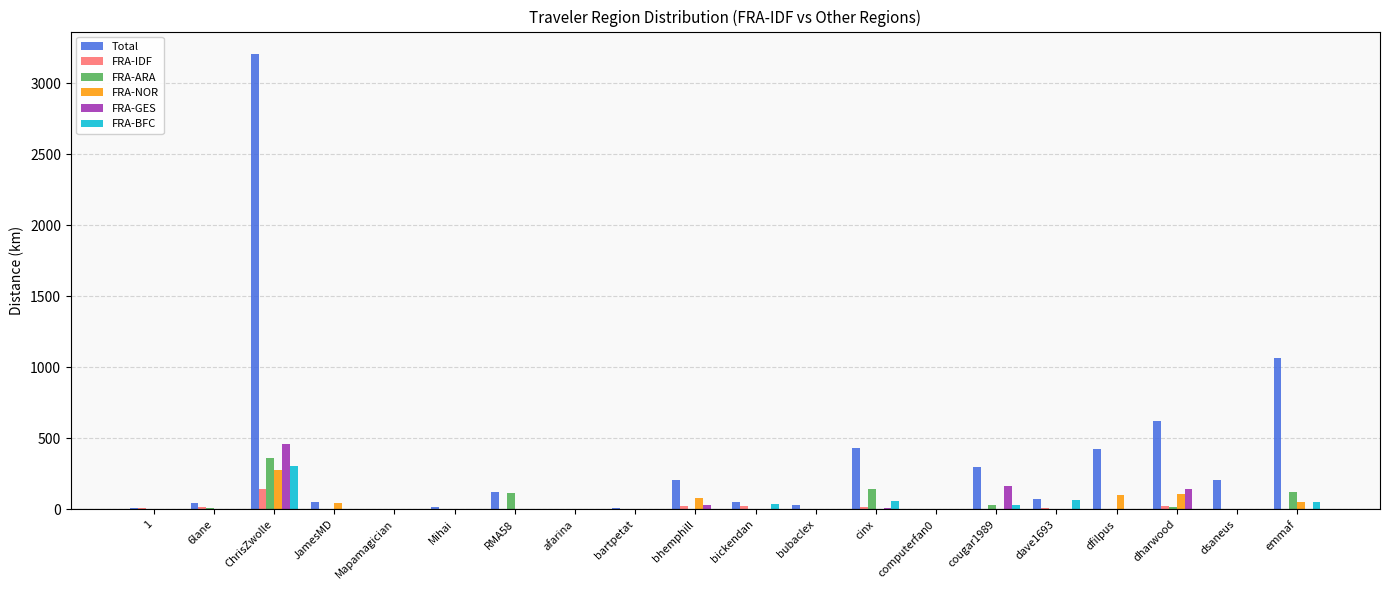

How many data points in FRA-GES are above 0?

7